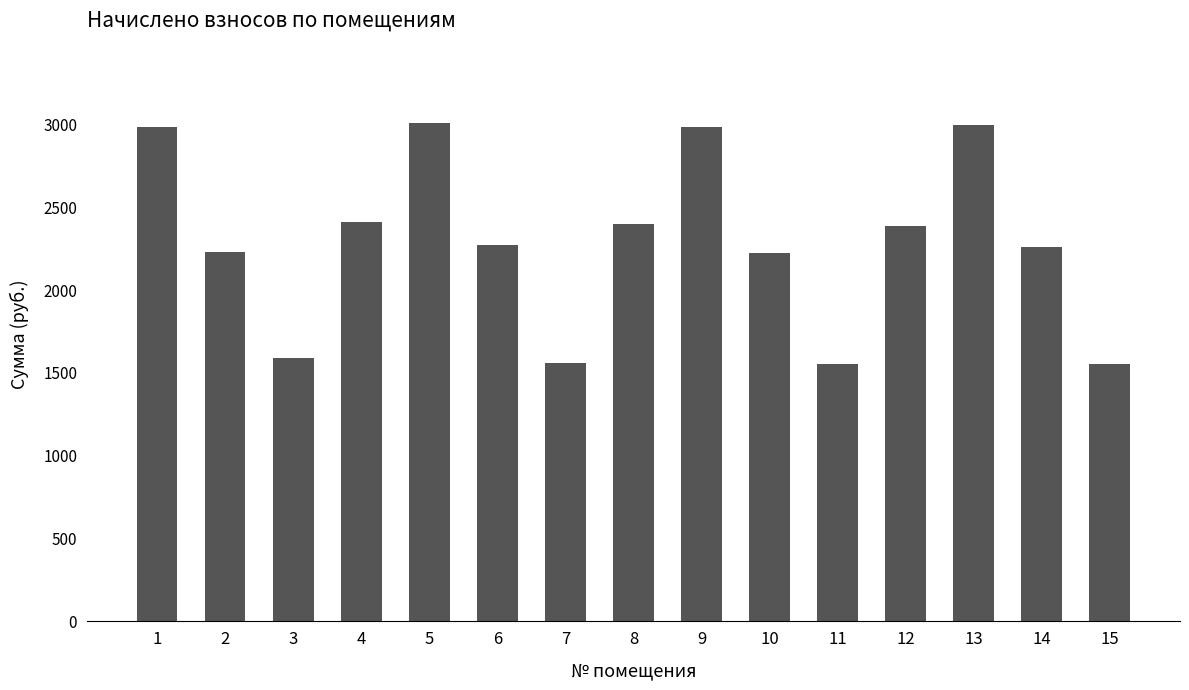

The chart shows a value of 3872.3 at 14. True or false?

False